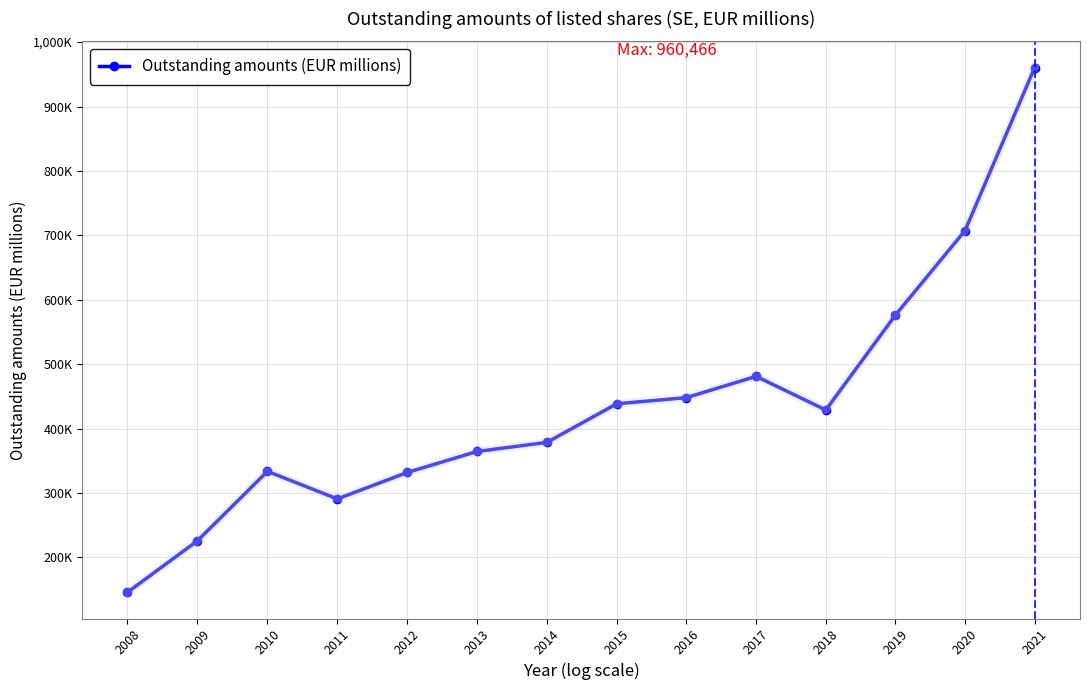

Reading right to left, extract all data points from this chart.

960466.0	707515.2	576305.0	428860.6	481106.8	448093.3	438511.3	378615.0	364494.0	331905.7	290851.9	333660.5	225868.5	145893.9